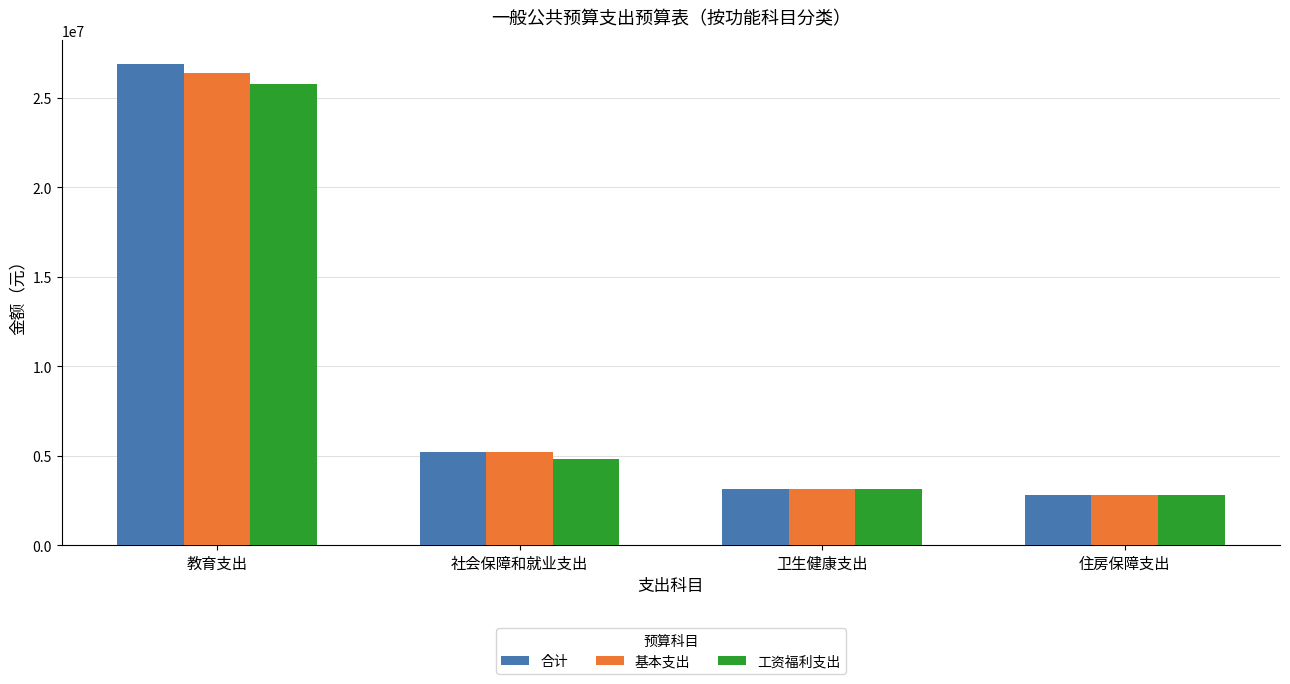

Reading left to right, what are all the values shown in this chart?

合计: 26915199.4	5220089.5	3116356.0	2819788.1
基本支出: 26410343.9	5209079.7	3116356.0	2819788.1
工资福利支出: 25763074.0	4841758.6	3116356.0	2819788.1